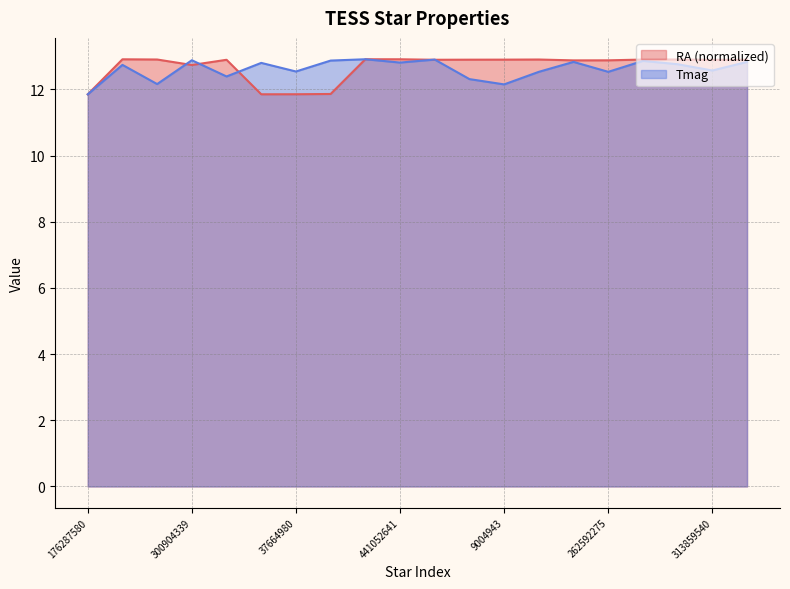

Does the chart have visible grid lines?

Yes